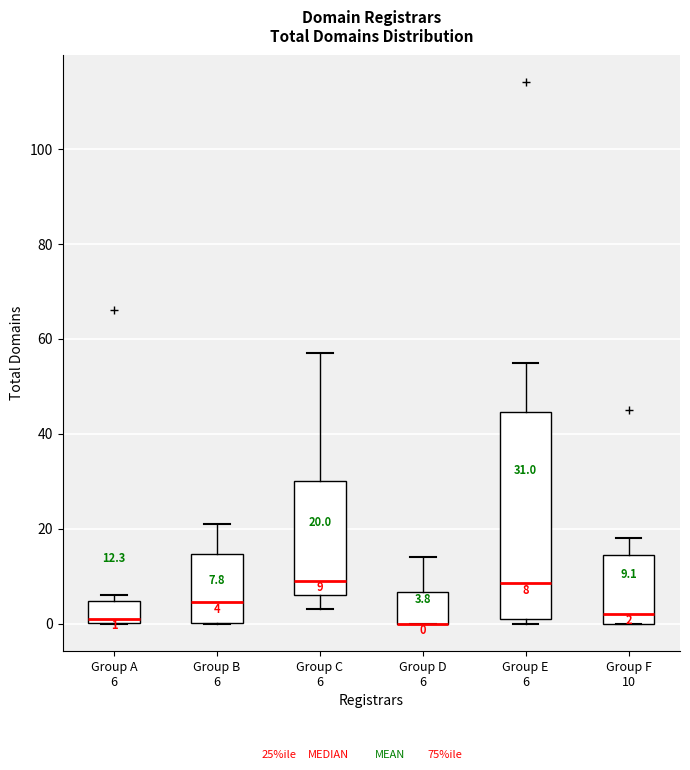

Comparing the boxes themselves (not the whiskers), which one is the tallest?

Group E 6